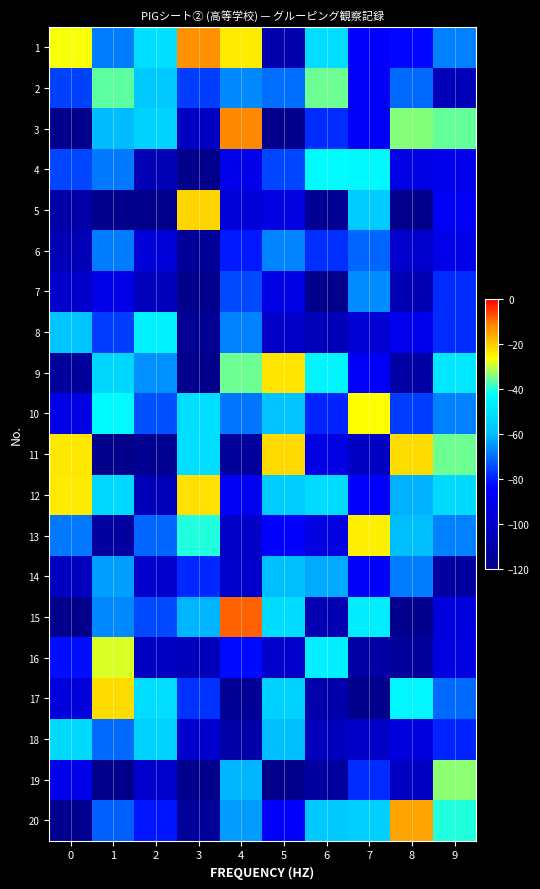

Rank the series at 7 from highest to lowest value.

13, 10, 4, 15, 20, 5, 7, 6, 19, 1, 12, 9, 3, 2, 14, 8, 18, 11, 16, 17